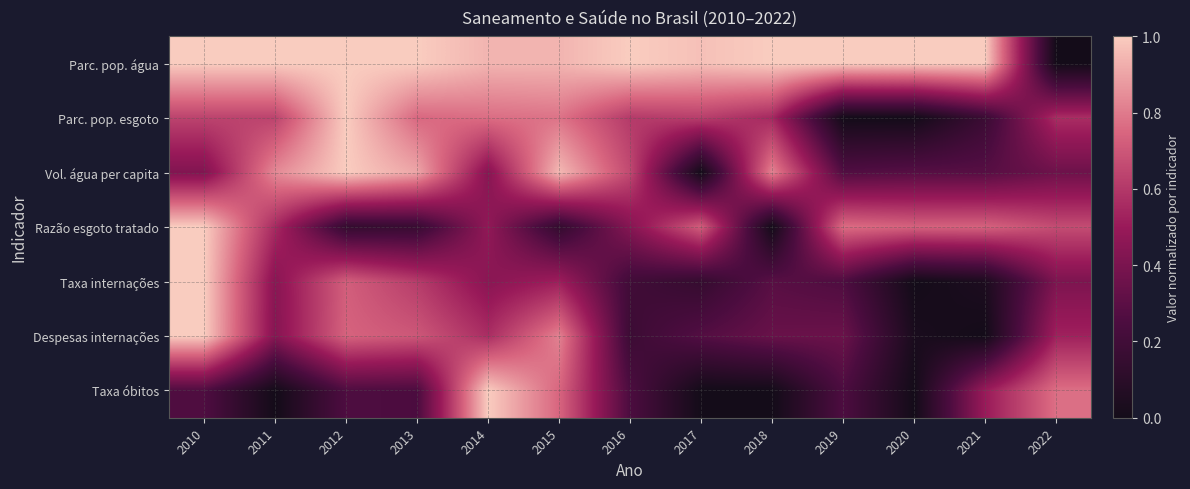

At 2022, list the series in order from largest to smallest.

Taxa óbitos, Razão esgoto tratado, Parc. pop. esgoto, Despesas internações, Taxa internações, Vol. água per capita, Parc. pop. água